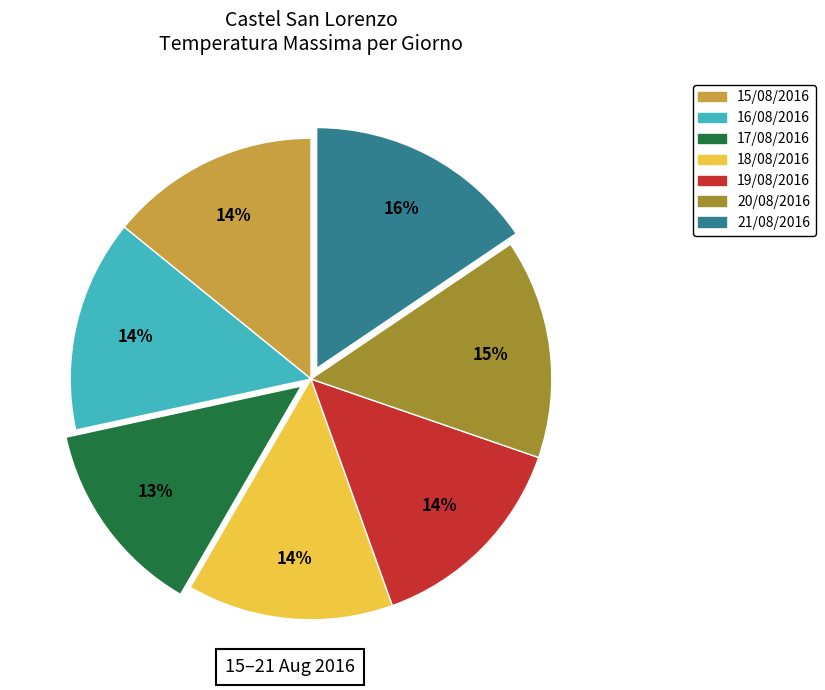

To the nearest percent, what portion does 21/08/2016 represent?

16%